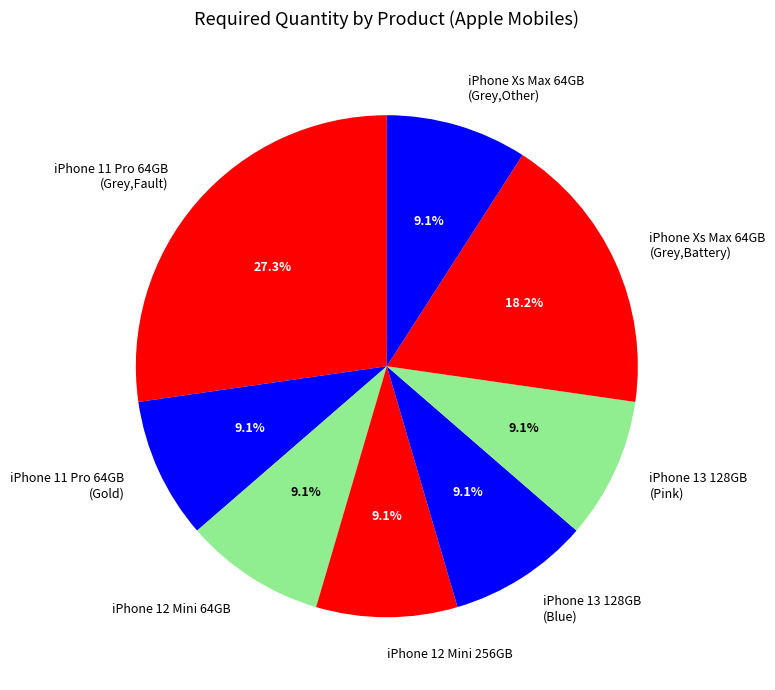

Does iPhone Xs Max 64GB (Grey,Battery) represent more than half of the total?

No